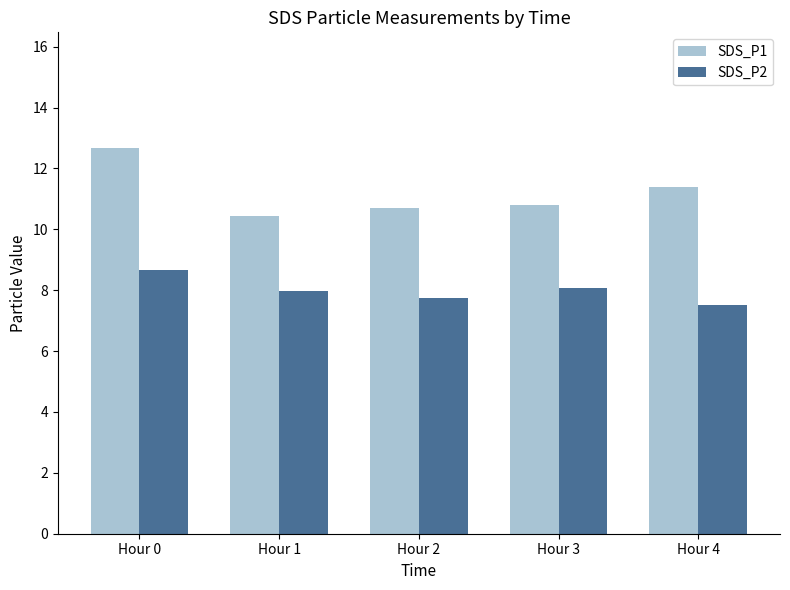

The value of SDS_P1 at Hour 4 is 19.4. True or false?

False